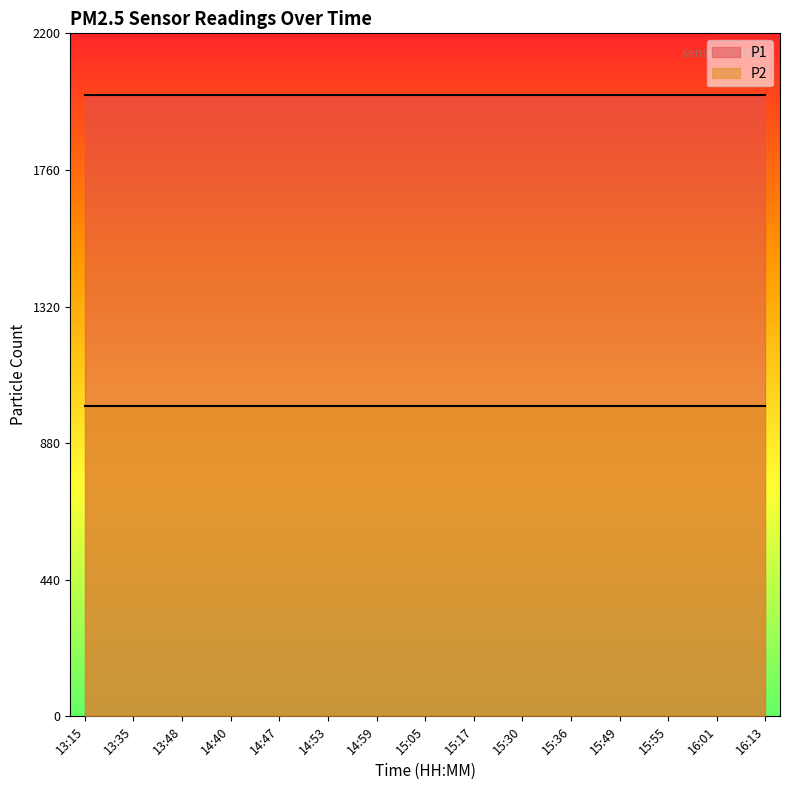

Which series changed the most between 14:40 and 14:47?

P1